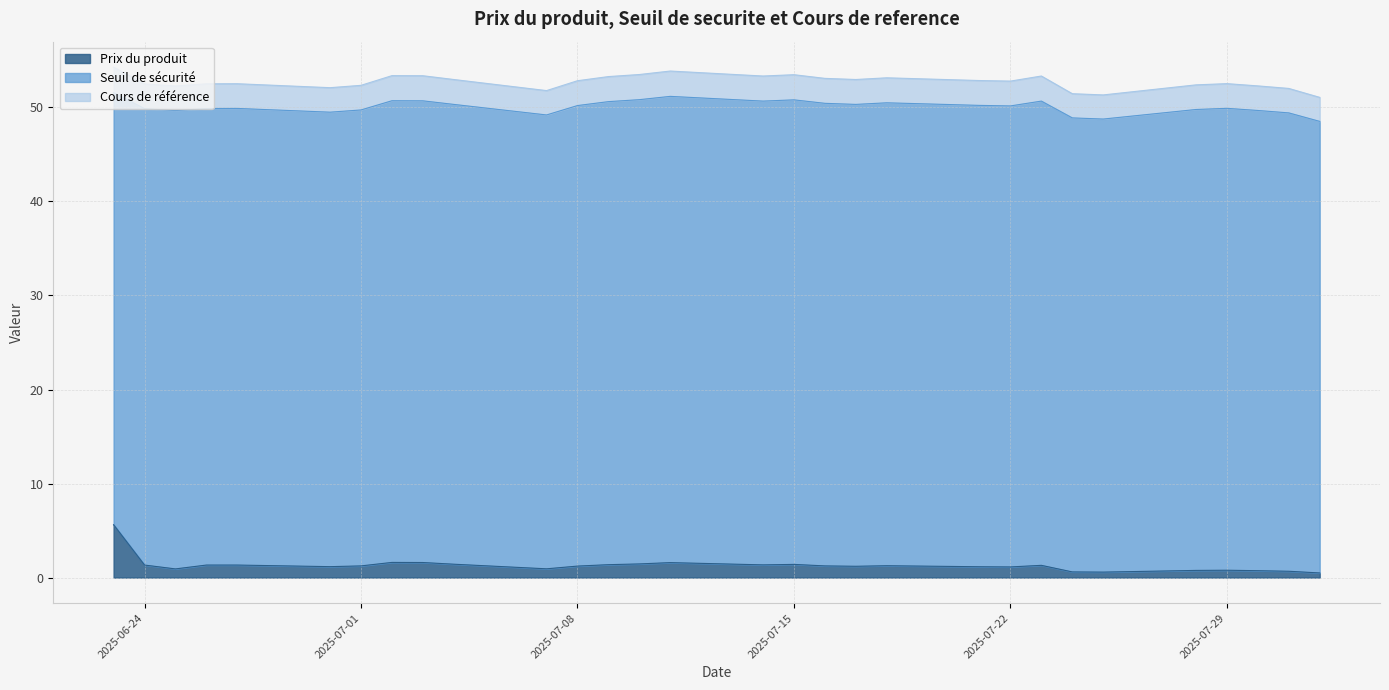

How many data points in Seuil de securite are less than 50?

14